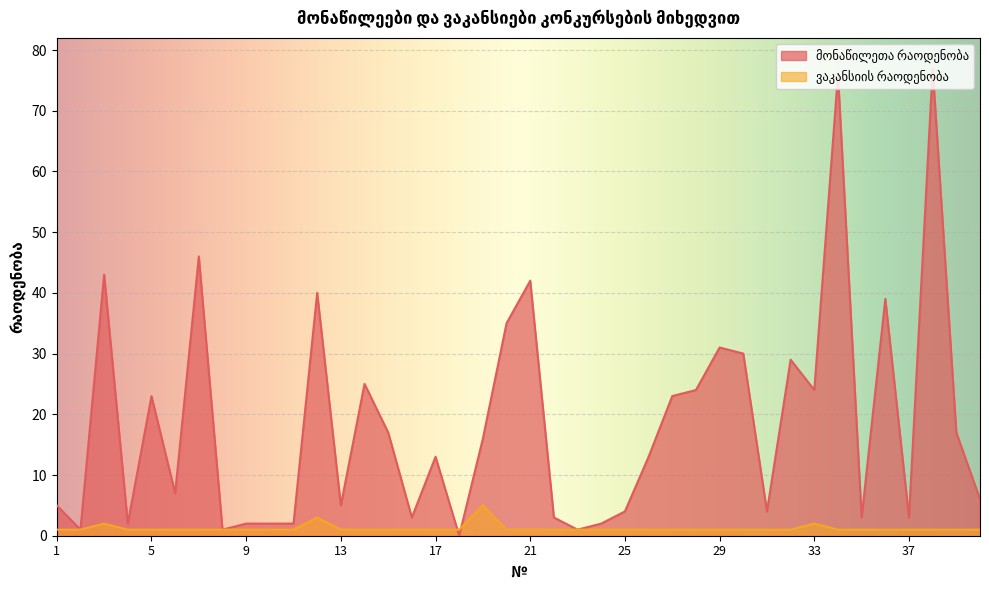

At how many categories does at least one series exceed 2?

31